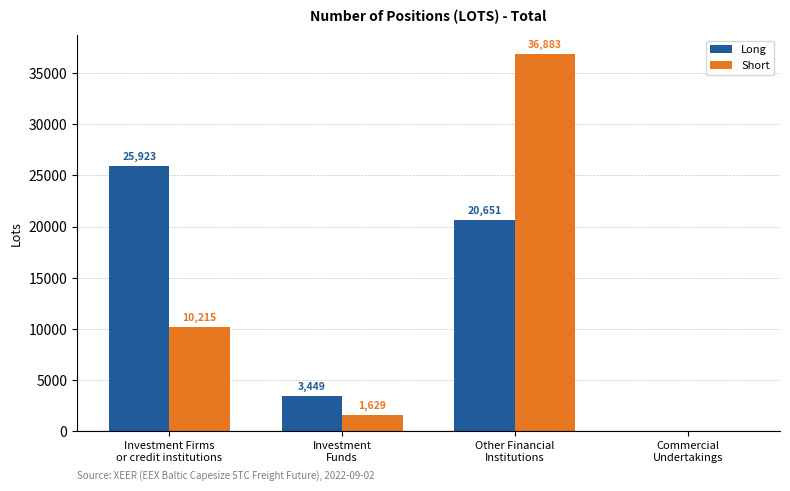

At which category does the chart reach its peak across all series?

Other Financial
Institutions